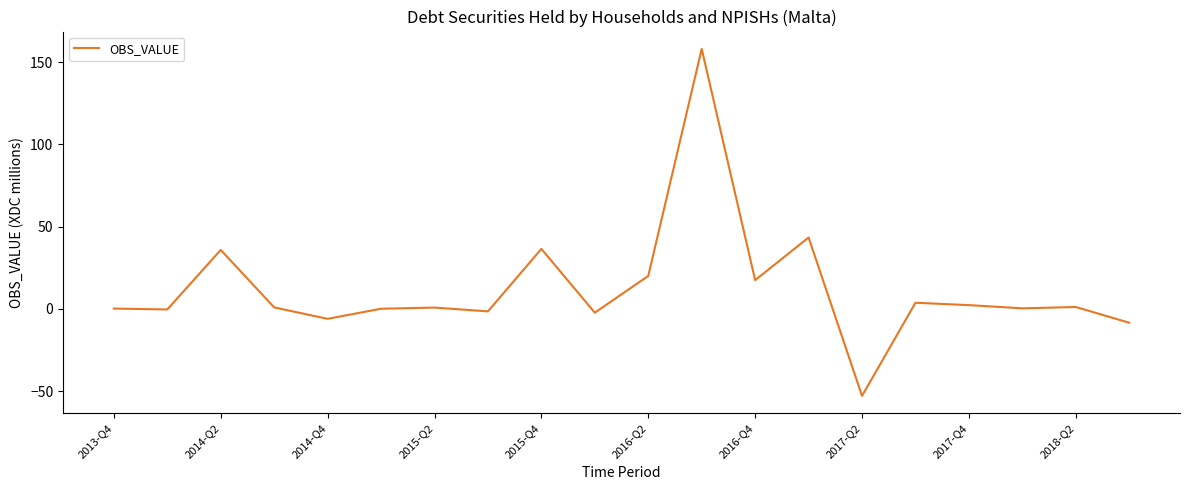

What is the minimum value shown in the chart?

-53.0